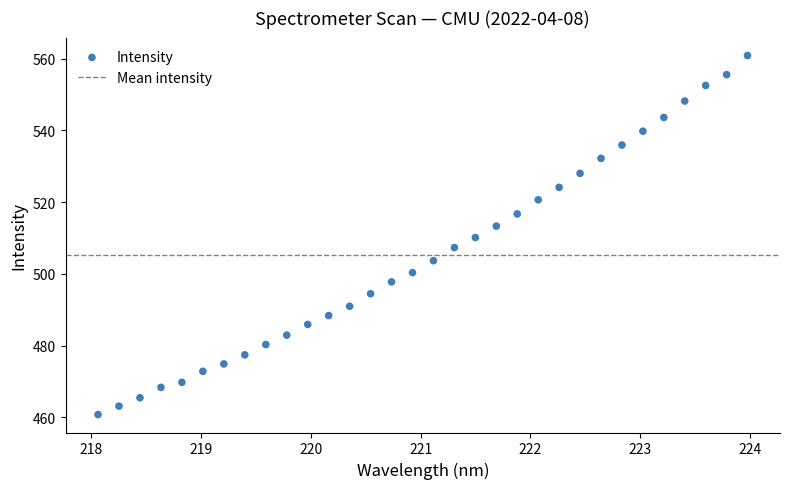

What is the range of X values (max minus min)?

5.9